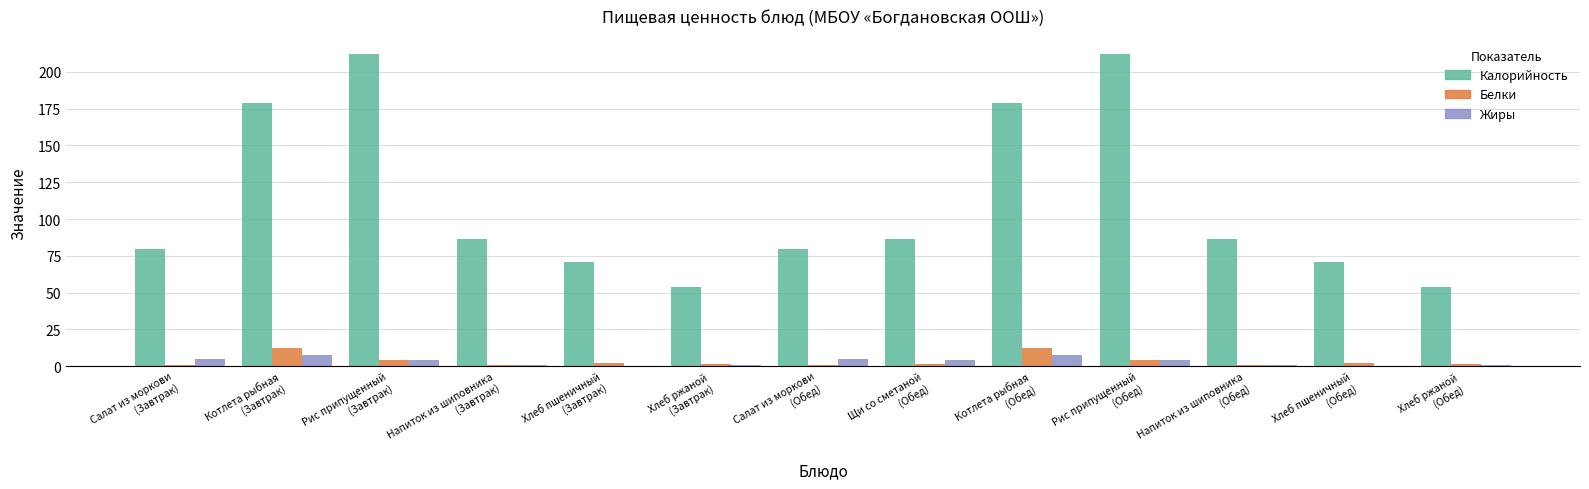

What is the maximum value shown in the chart?

212.0